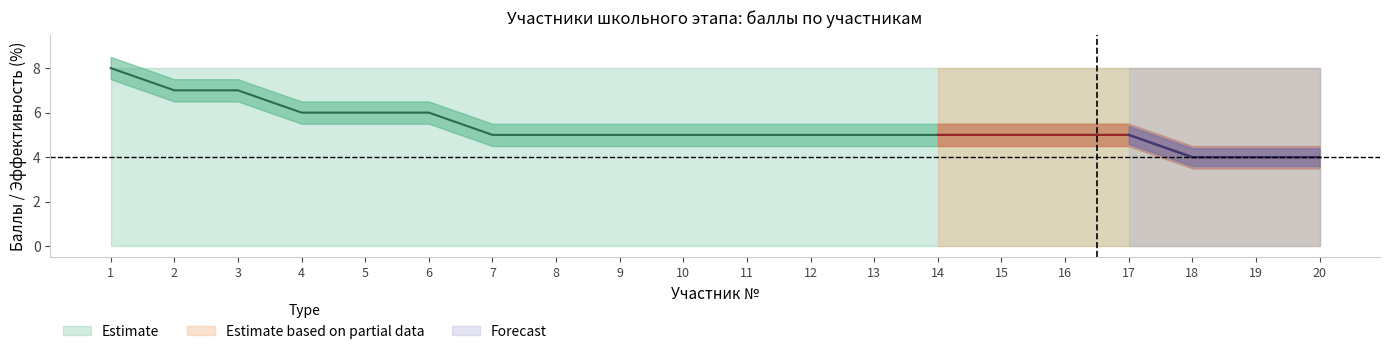

What is the smallest value displayed?

4